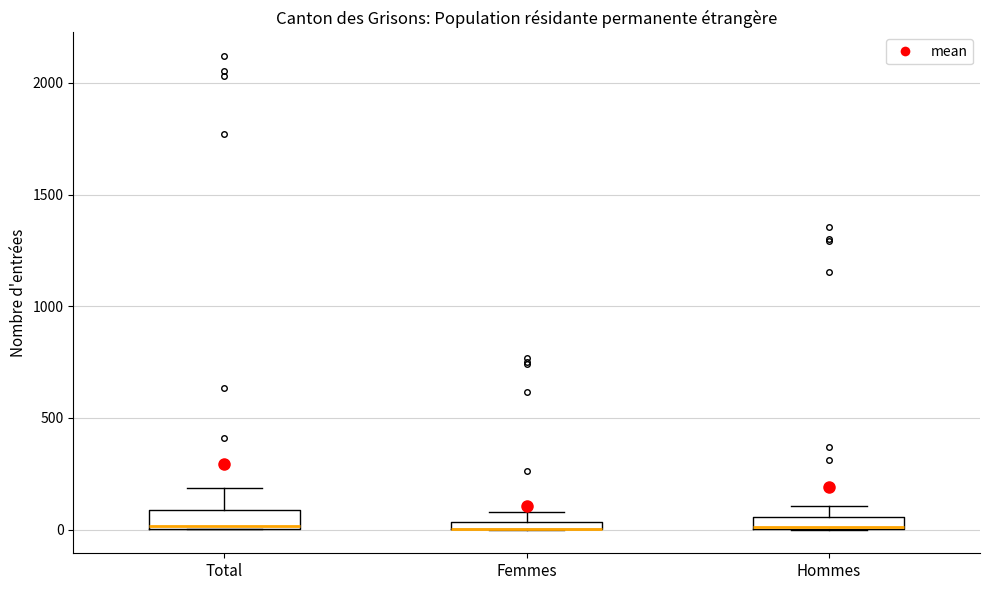

Where is the upper edge of the box for Hommes on the y-axis? The values are not printed on the chart, so give them approximately, as read against the axis.

50